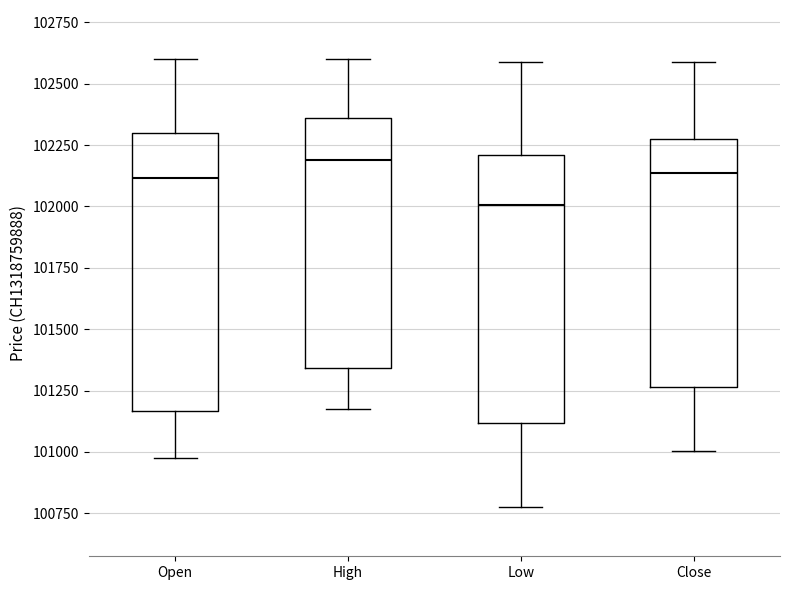

Reading left to right, read every box against the y-axis: the position of its median line, the range the box covers, and the ends of its whiskers. The values are not printed on the chart, so give them approximately, as read against the axis.

Open: median 102100, box 101150 to 102300, whiskers 101000 to 102600
High: median 102200, box 101350 to 102350, whiskers 101200 to 102600
Low: median 102000, box 101100 to 102200, whiskers 100800 to 102600
Close: median 102150, box 101250 to 102300, whiskers 101000 to 102600